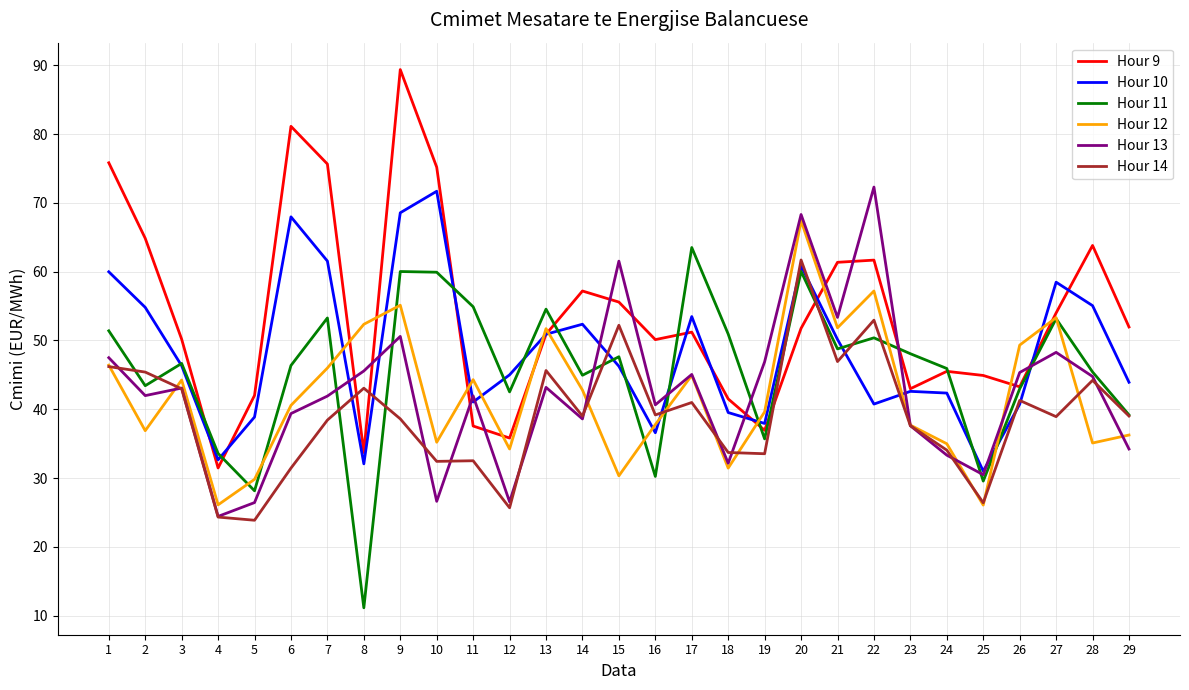

Which category has the lowest value in the Hour 13 series?

4